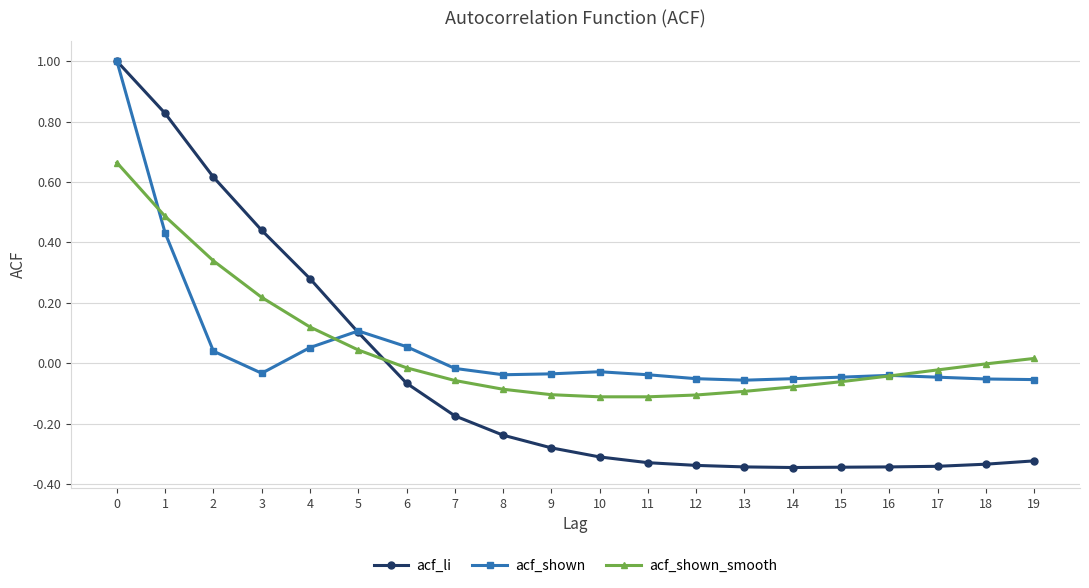

Is this an area chart (filled region under the line)?

No